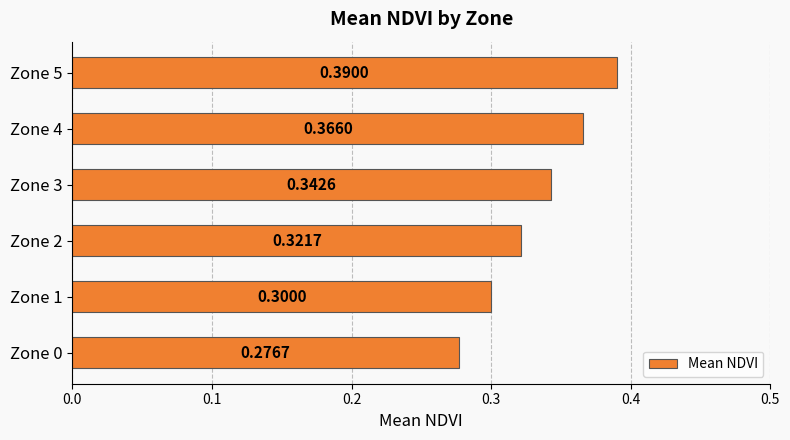

Which has a higher value, Zone 4 or Zone 0?

Zone 4